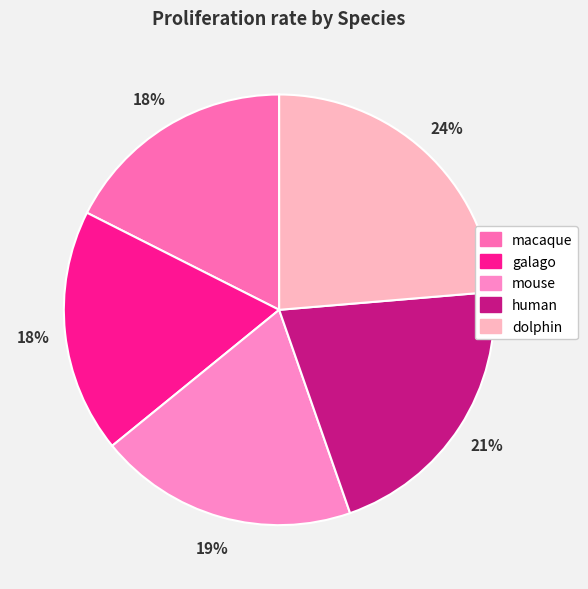

Which category has the biggest portion of the pie?

dolphin